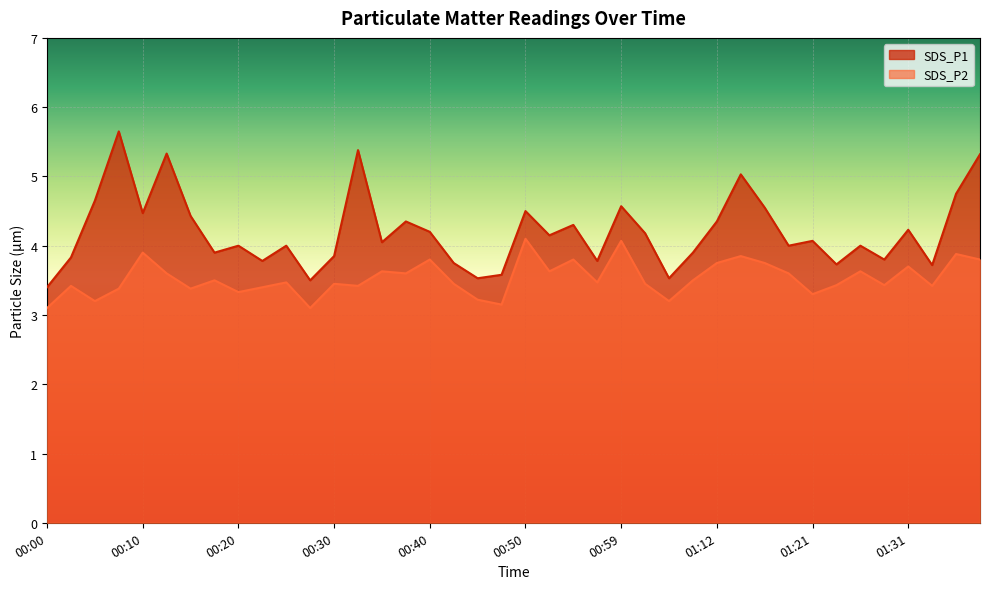

The SDS_P2 series shows 3.5 at 01:04. True or false?

True